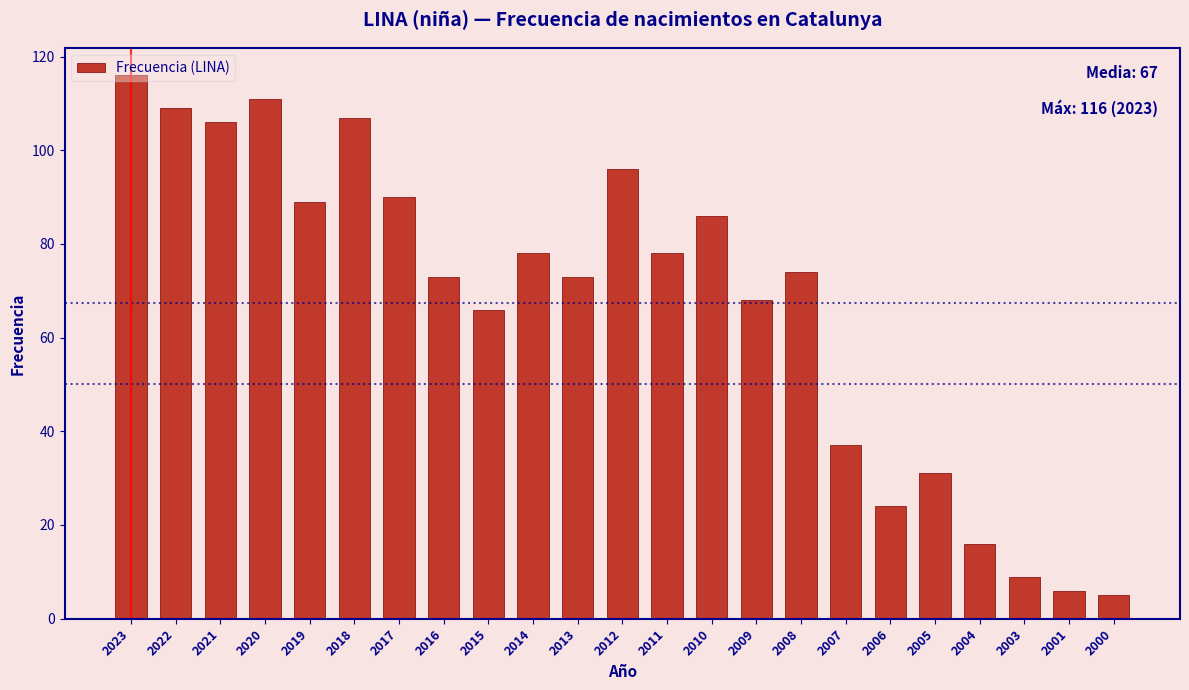

What is the difference between the values at 2018 and 2013?

34